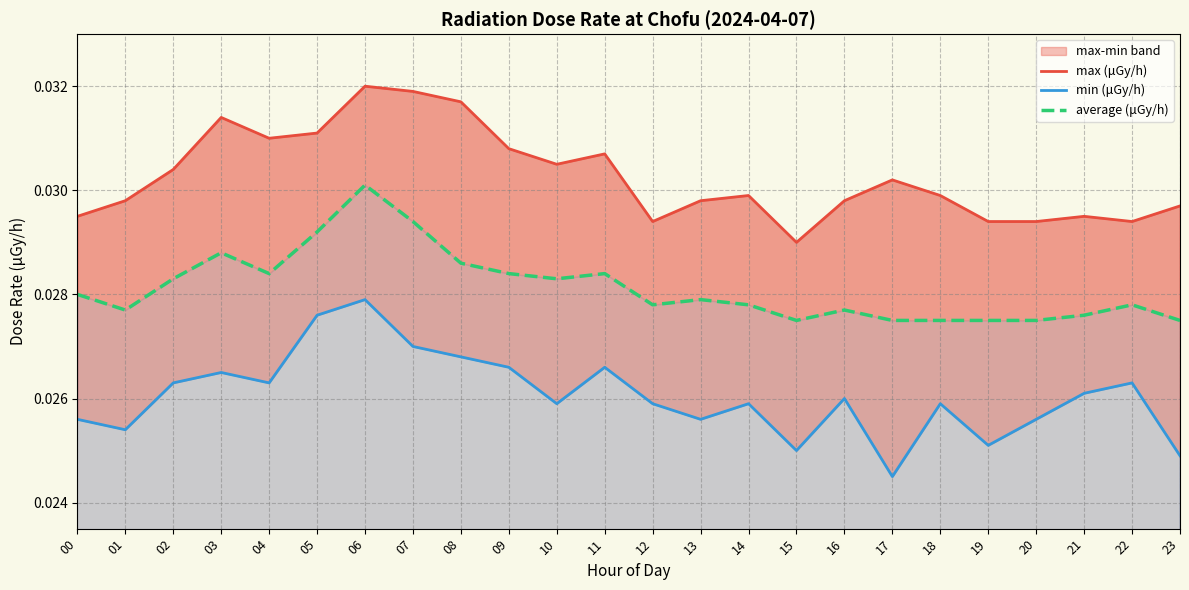

Rank the series at 17 from highest to lowest value.

max (μGy/h), average (μGy/h), min (μGy/h)